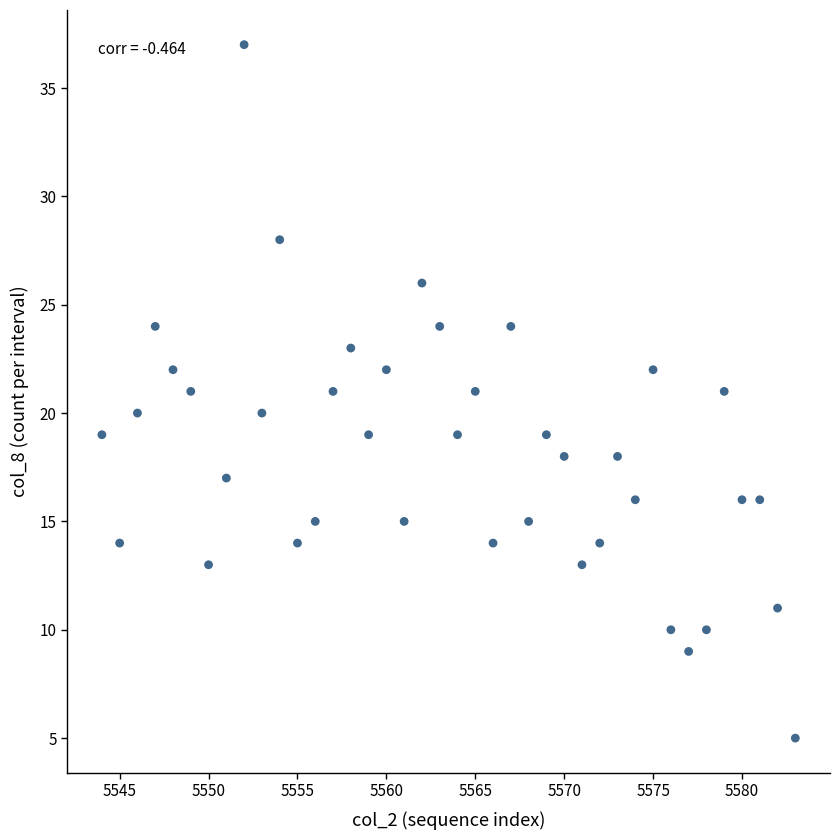

What is the range of Y values (max minus min)?

32